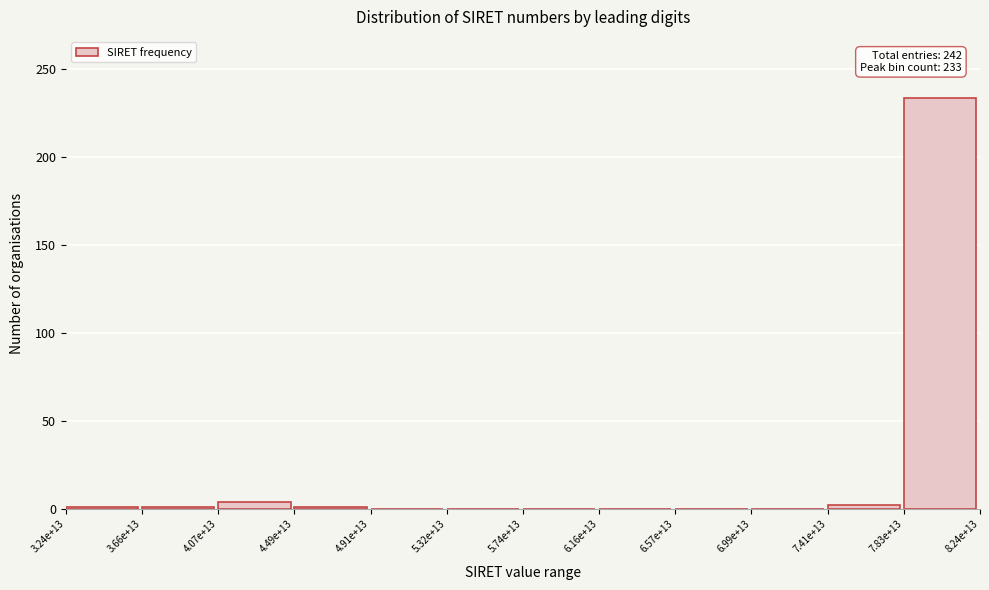

What is the maximum value shown in the chart?

233